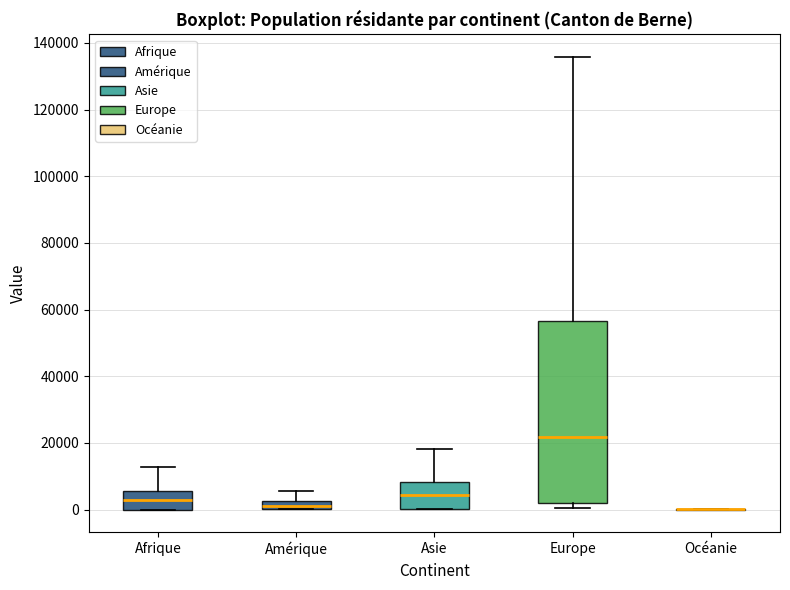

Which box is the tallest, from its lower edge to its upper edge?

Europe